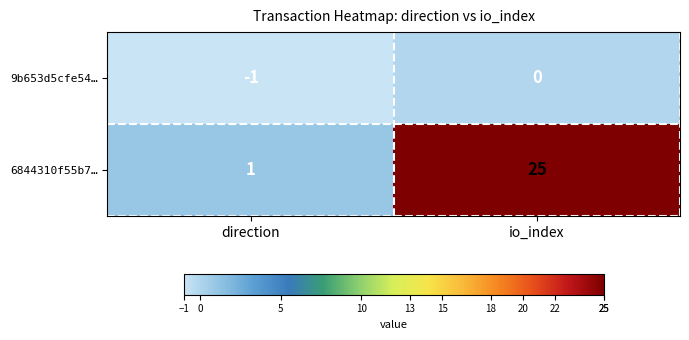

Reading left to right, list all the values displayed in this chart.

9b653d5cfe54…: direction=-1	io_index=0
6844310f55b7…: direction=1	io_index=25